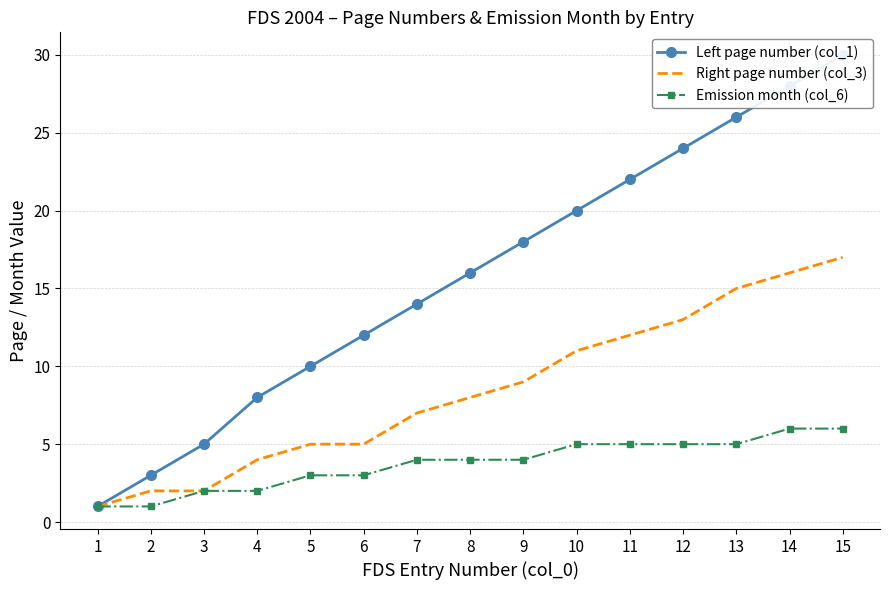

Which series has the largest total across all categories?

Left page number (col_1)